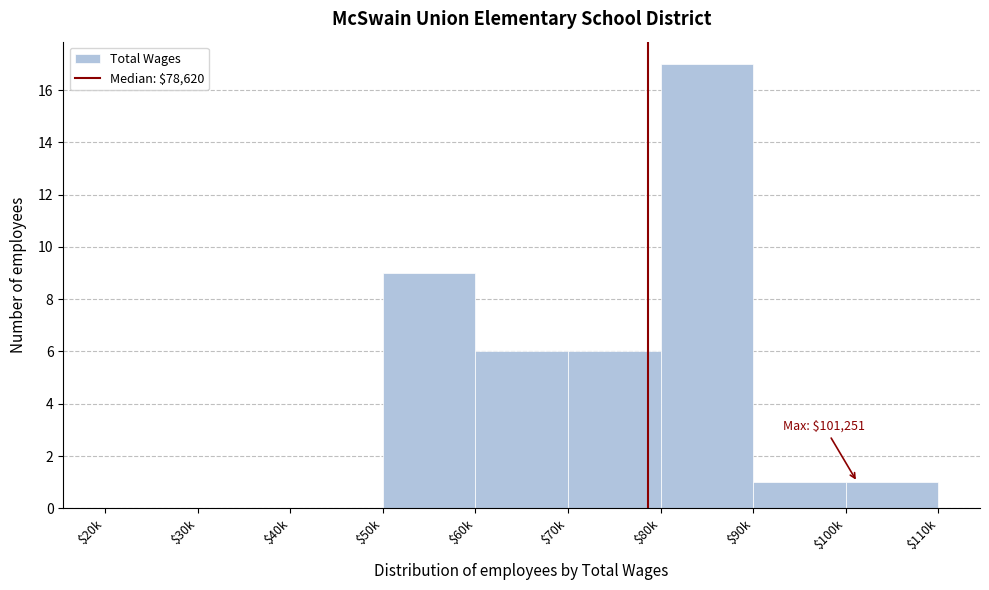

Where is the data nearest to the value 8?

$50k